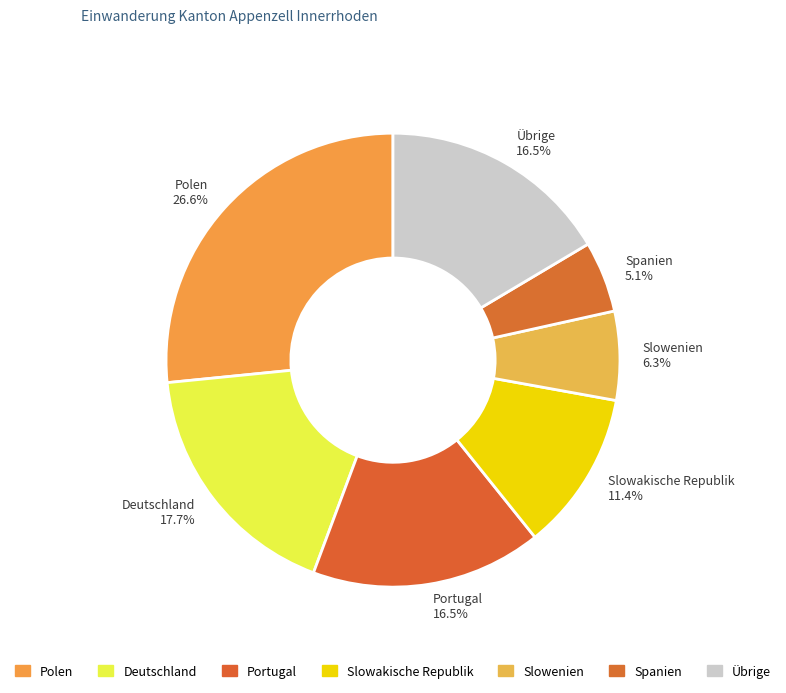

To the nearest percent, what percentage of the pie is Slowenien?

6%